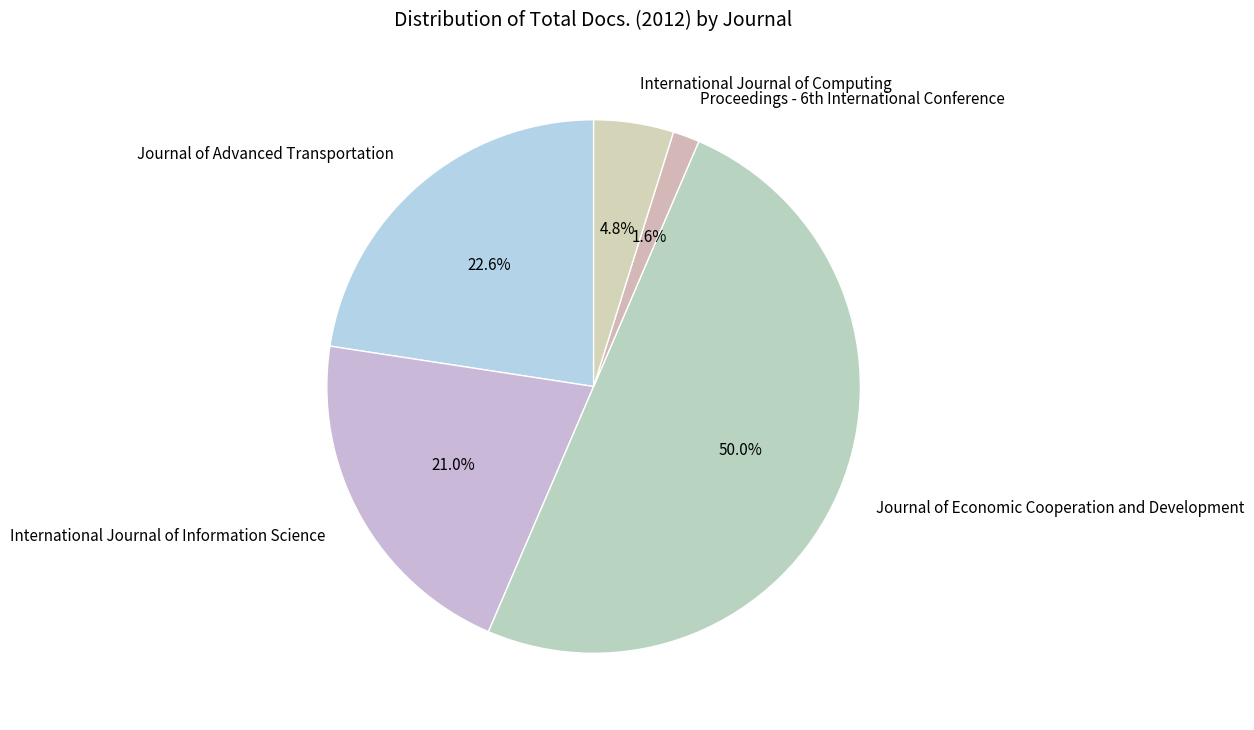

True or false: International Journal of Computing accounts for 13% of the total.

False